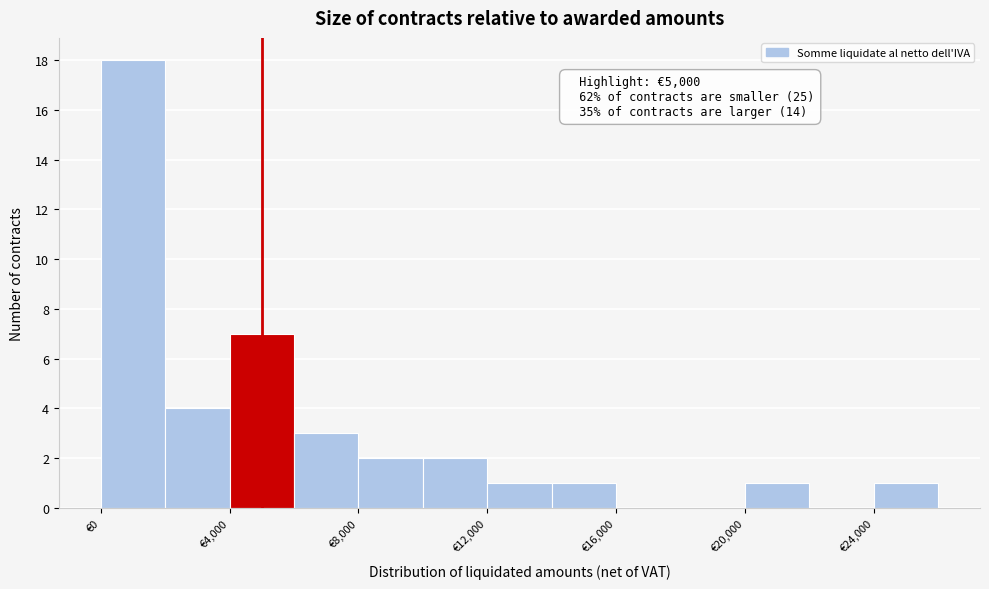

Which range on the x-axis has the tallest bar?

0 to 2000